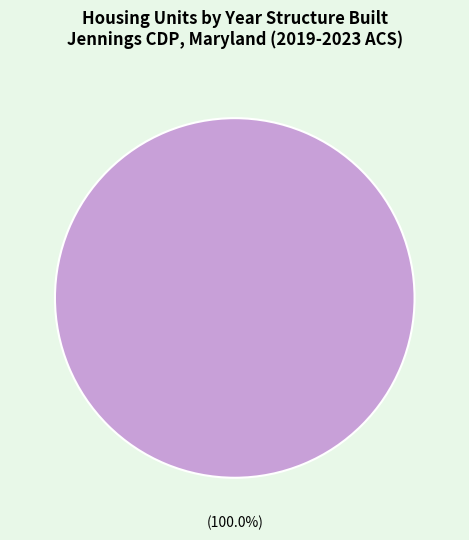

Is there any slice that represents more than half of the pie?

Yes